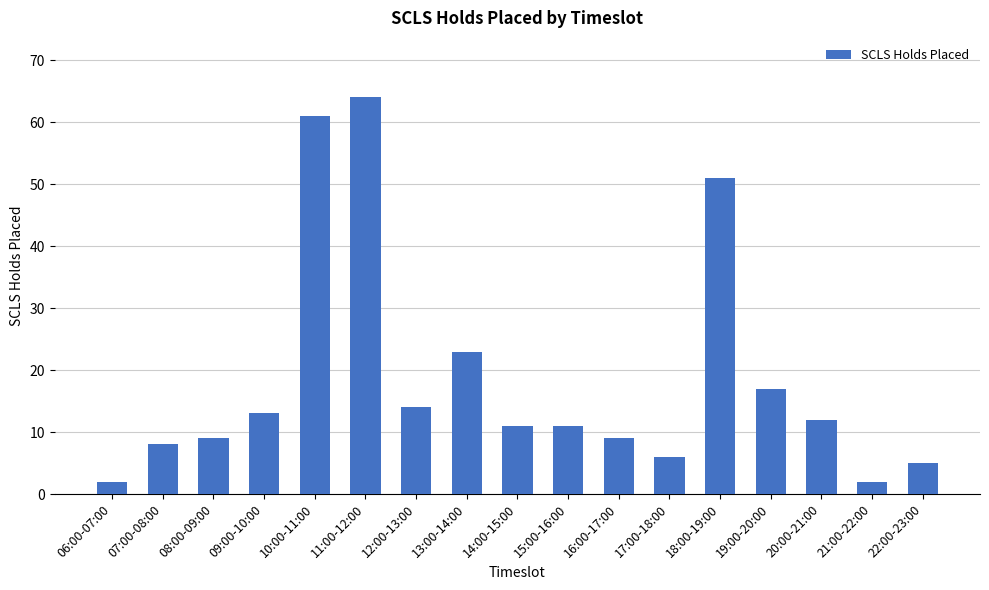

What is the greatest value displayed?

64